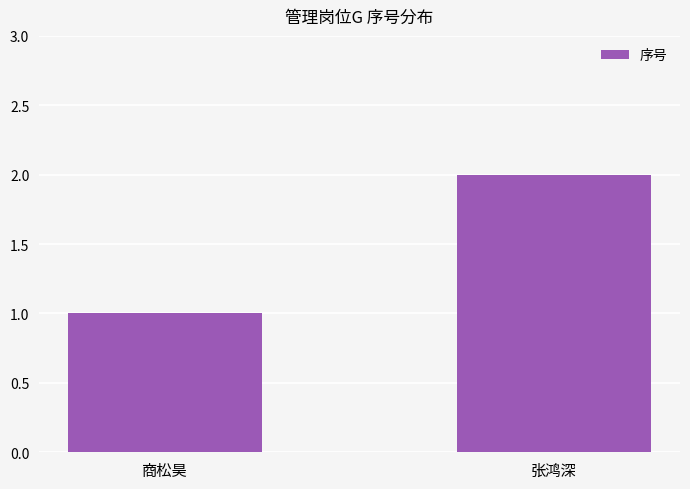

Reading left to right, extract all data points from this chart.

商松昊=1	张鸿深=2